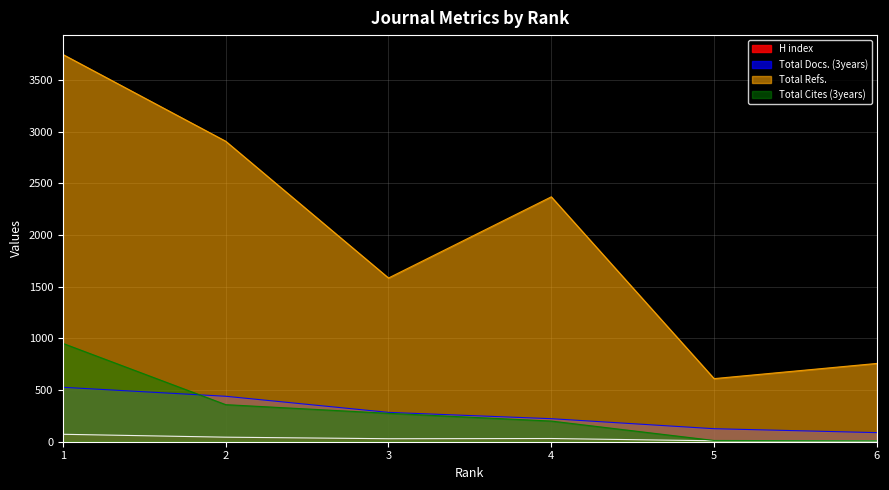

In H index, how many points are lower than both neighbors (excluding endpoints)?

1